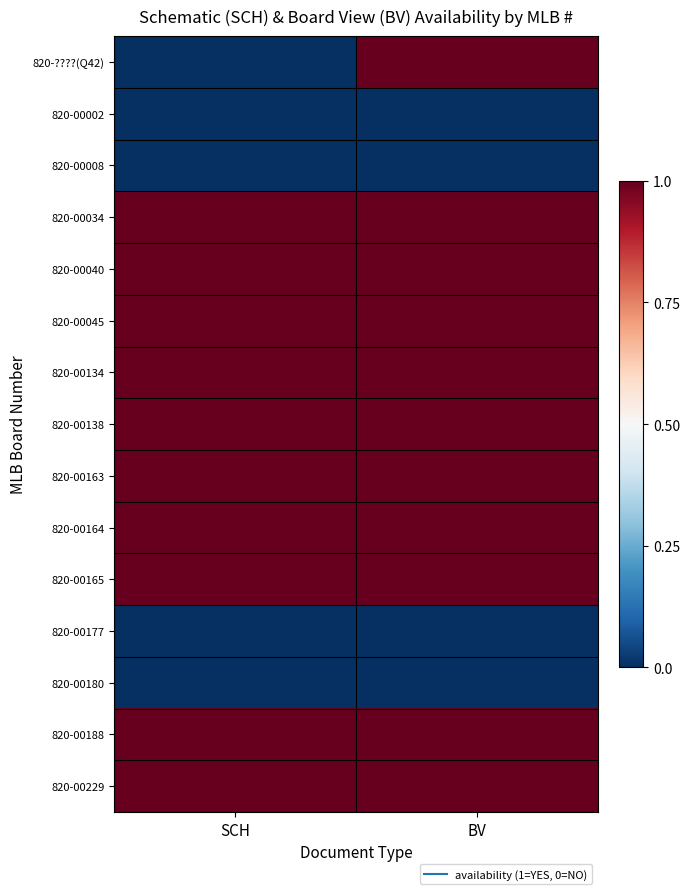

Which series changed the most between SCH and BV?

820-????(Q42)